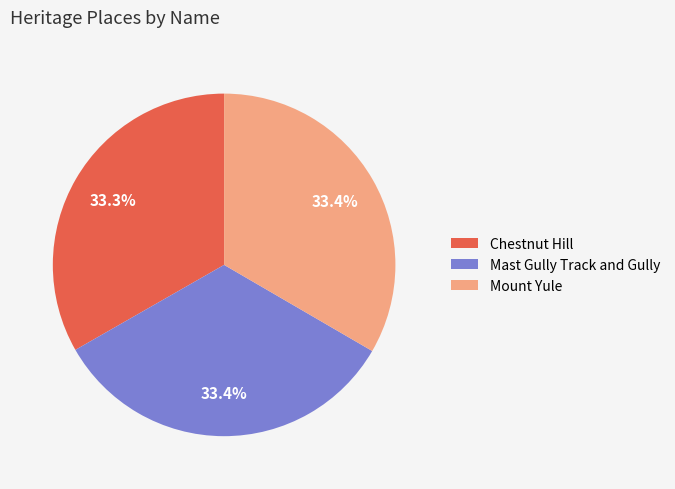

Is it true that Mast Gully Track and Gully is 19% of the pie?

False